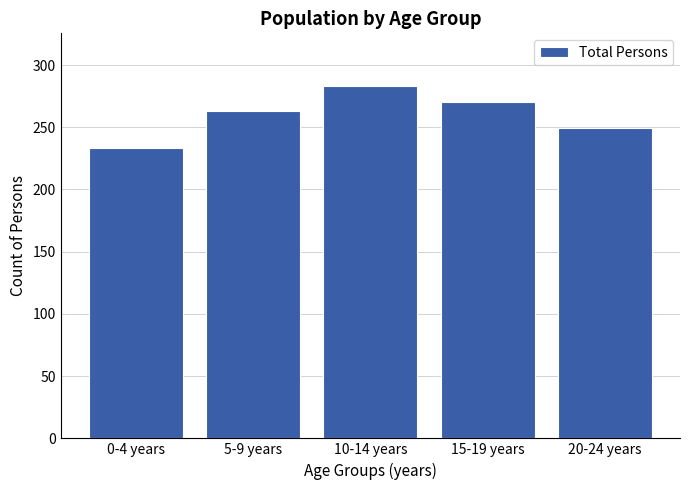

Reading left to right, transcribe all the data shown in this chart.

0-4 years=233	5-9 years=263	10-14 years=283	15-19 years=270	20-24 years=249